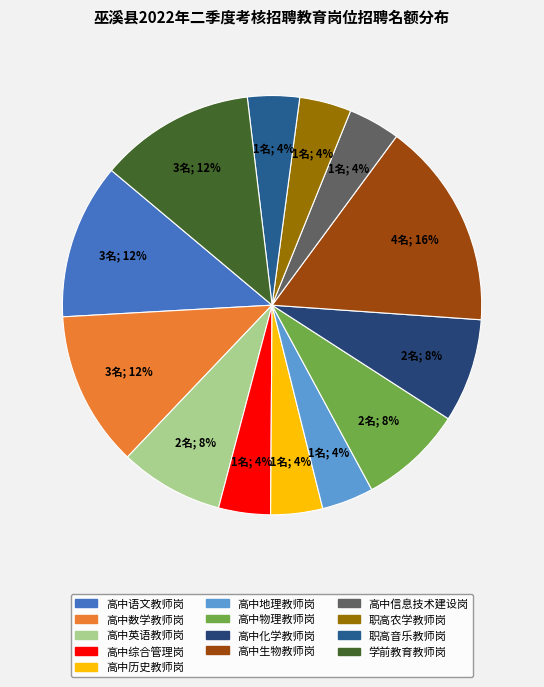

The 高中语文教师岗 slice represents 12% of the pie. True or false?

True